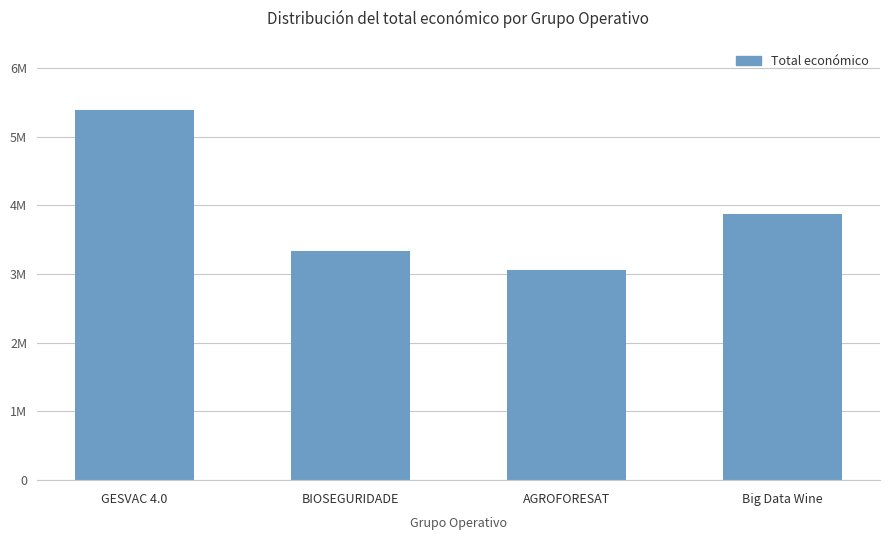

Where does the data first go above 3875118?

GESVAC 4.0